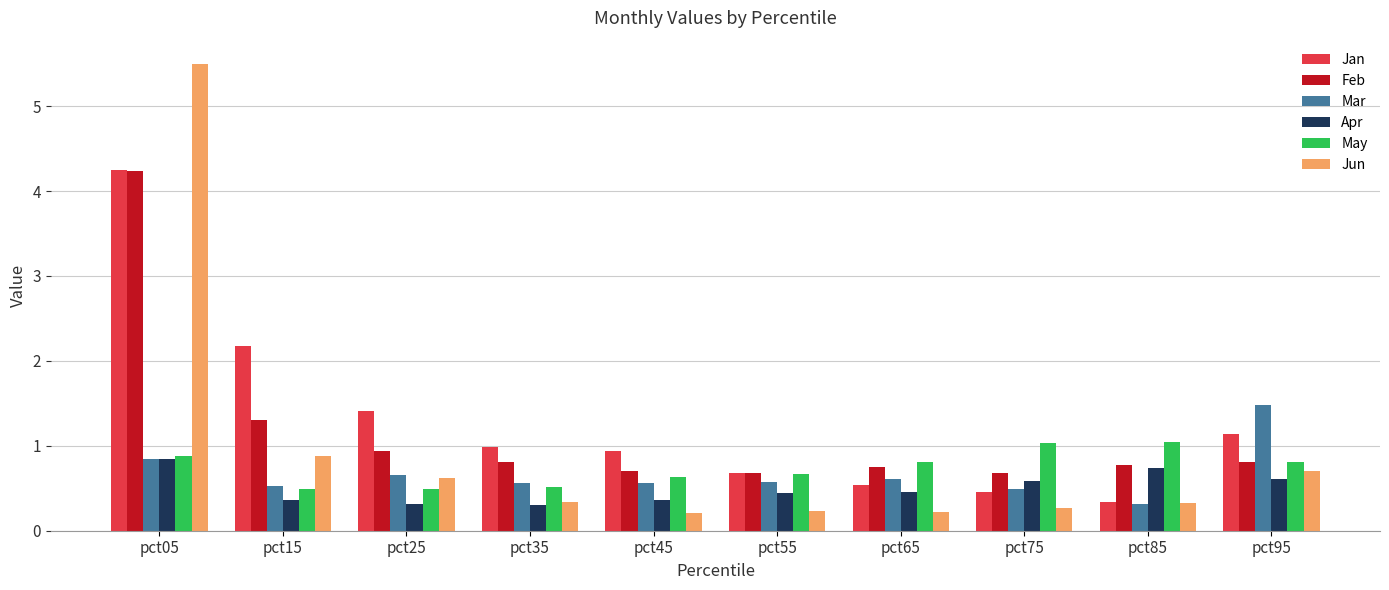

At which category is the sum across all series the highest?

pct05